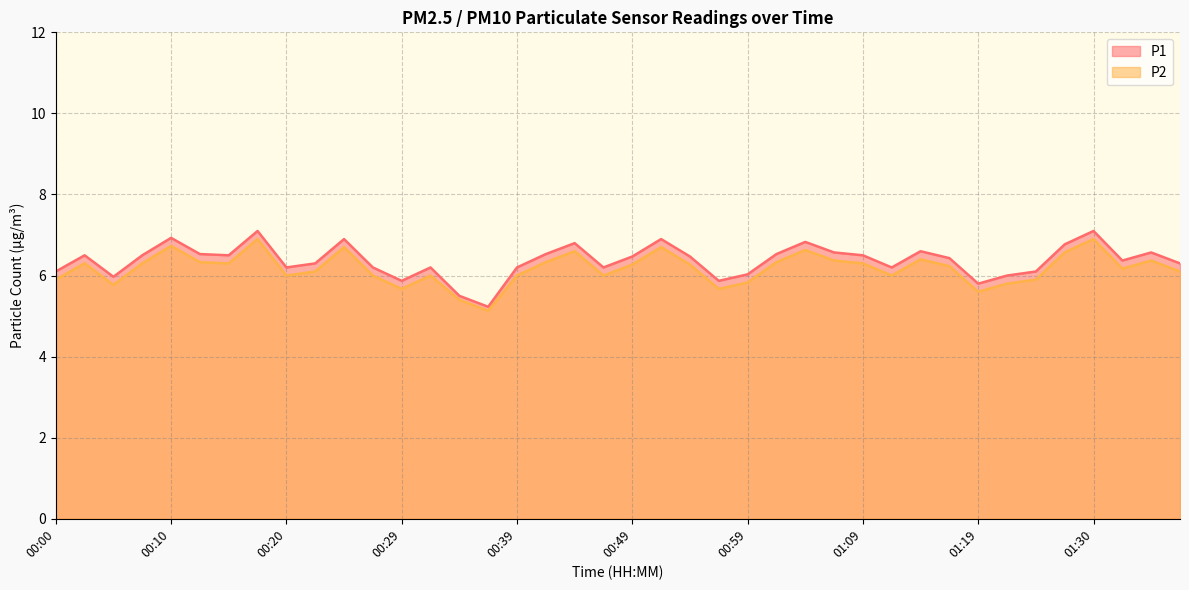

Where is P2 nearest to the value 6?

00:20